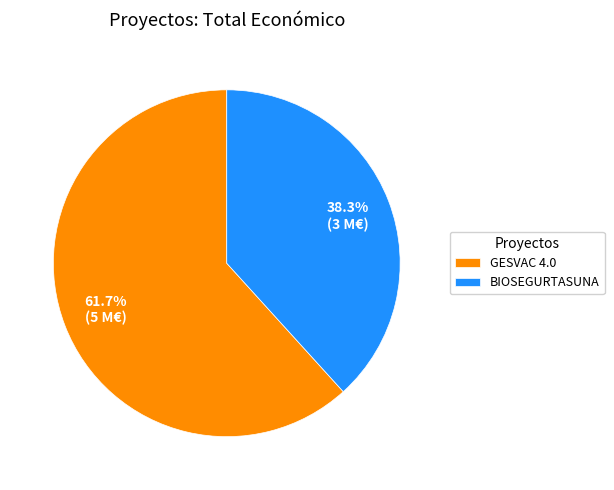

Combined, do GESVAC 4.0 and BIOSEGURTASUNA account for over 50%?

Yes